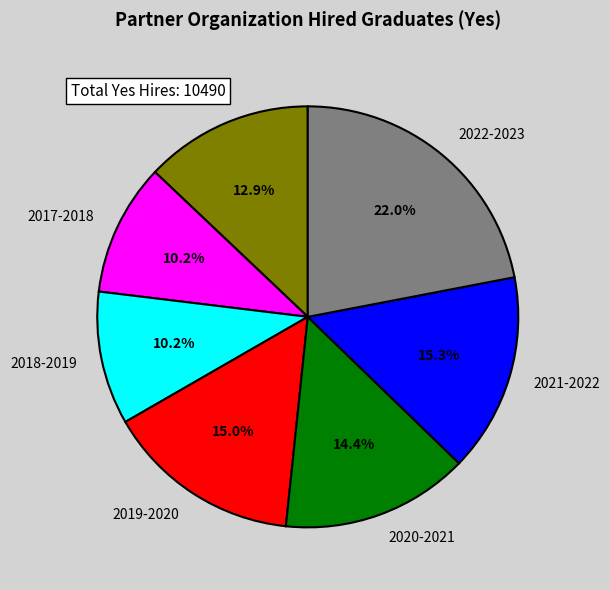

To the nearest percent, what is the average slice percentage?

14%